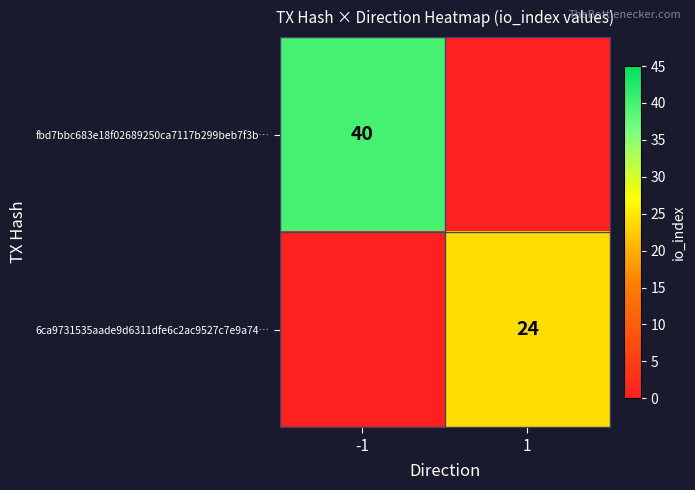

True or false: 6ca9731535aade9d6311dfe6c2ac9527c7e9a74… has a value of 24 at 1.

True